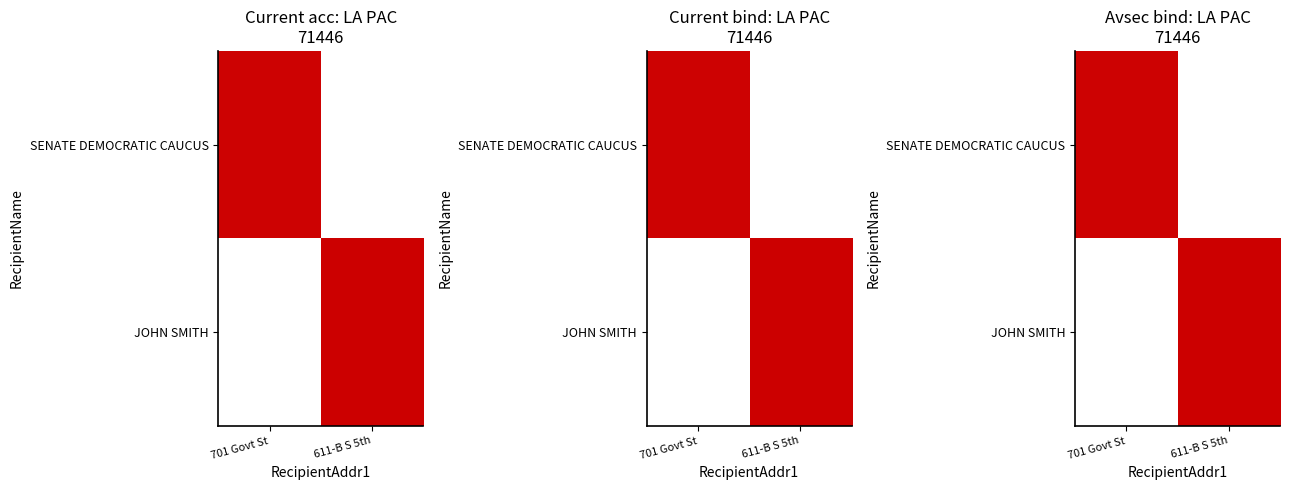

How many data points does each series have?

2